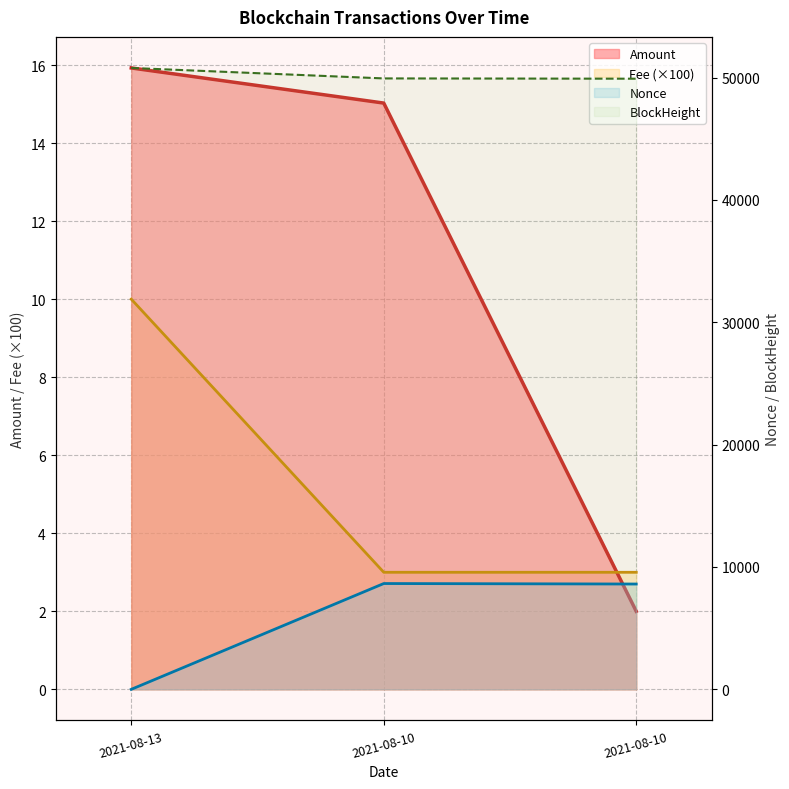

The value of Fee at 2021-08-10 is 1.8. True or false?

False